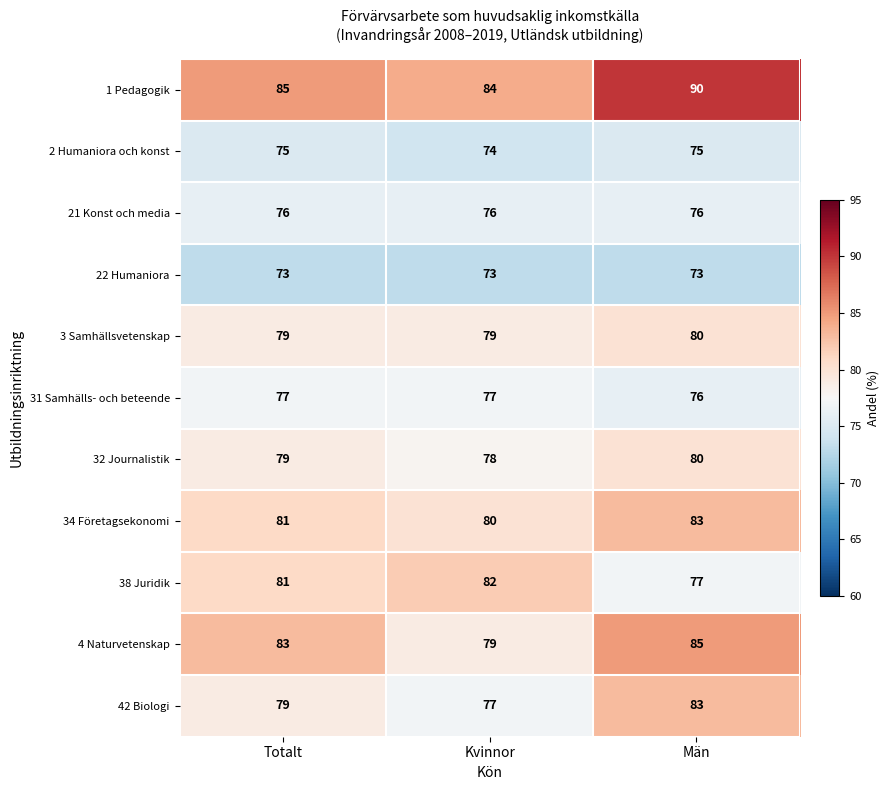

Rank the categories by 1 Pedagogik value from highest to lowest.

Män, Totalt, Kvinnor